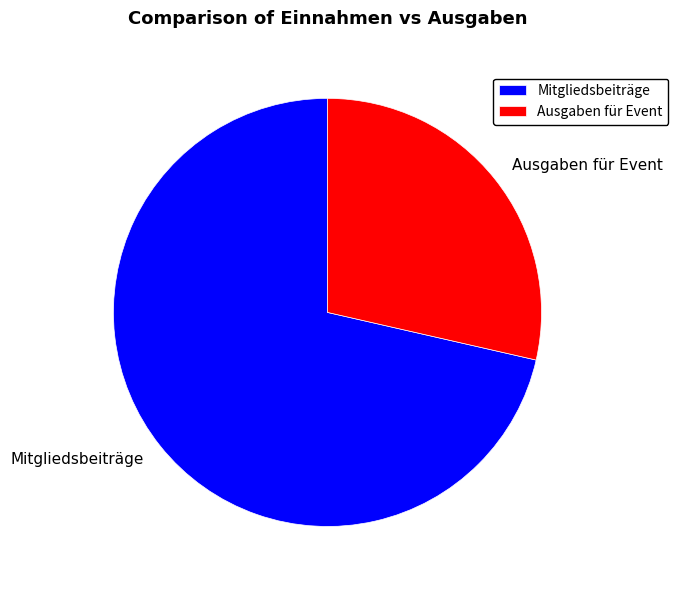

The Ausgaben für Event slice represents 40% of the pie. True or false?

False